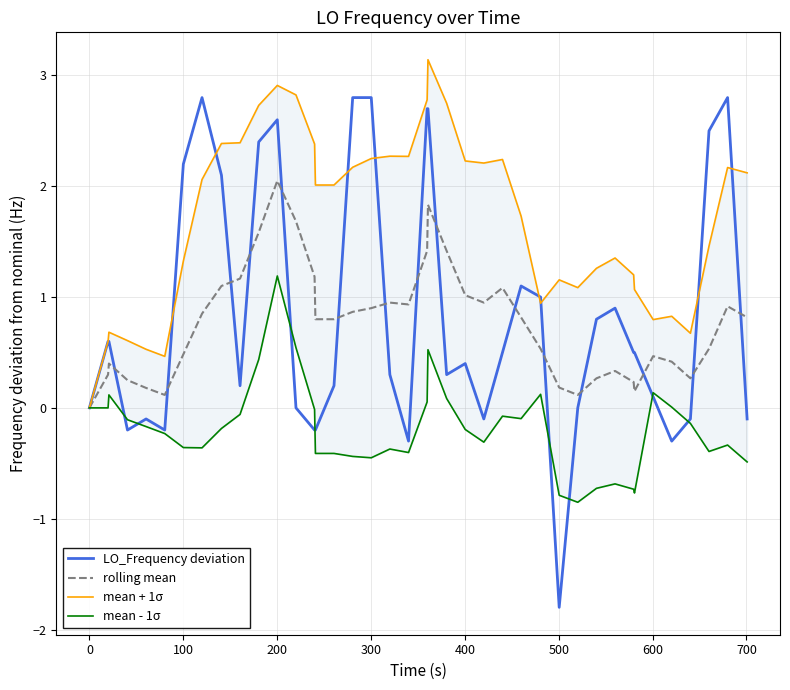

What is the maximum value for LO_Frequency deviation?

2.8